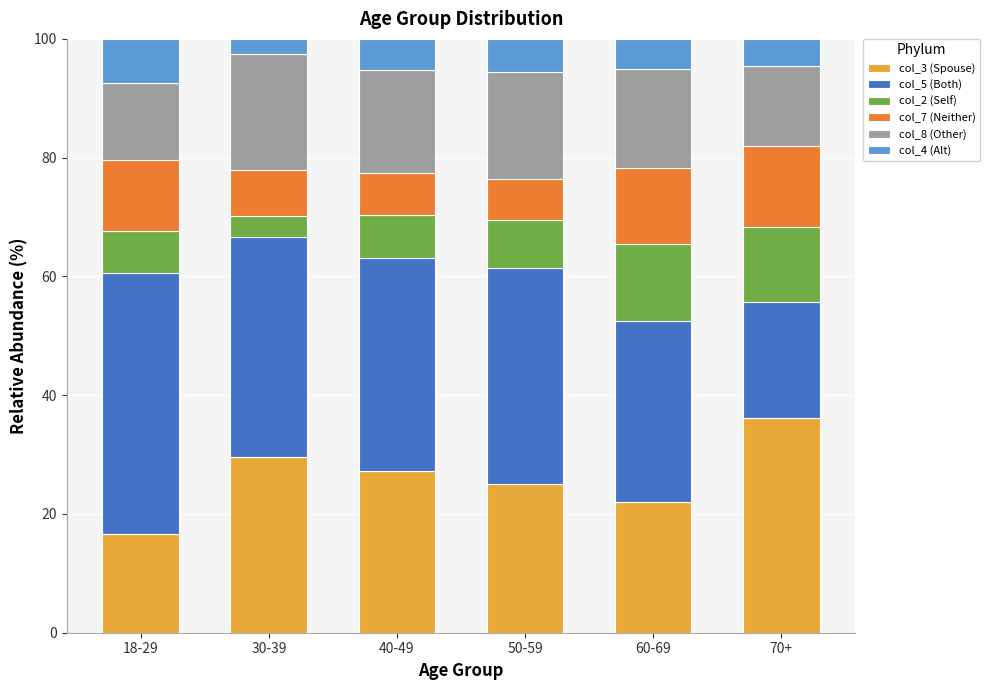

What is the total value across all series at 30-39?

100.0